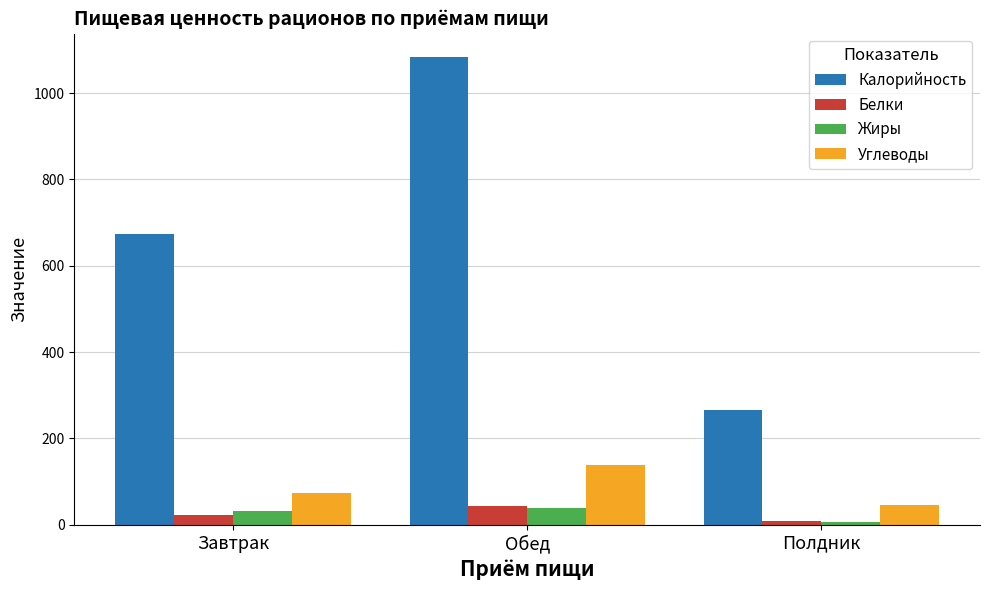

What is the maximum value for Углеводы?

138.5